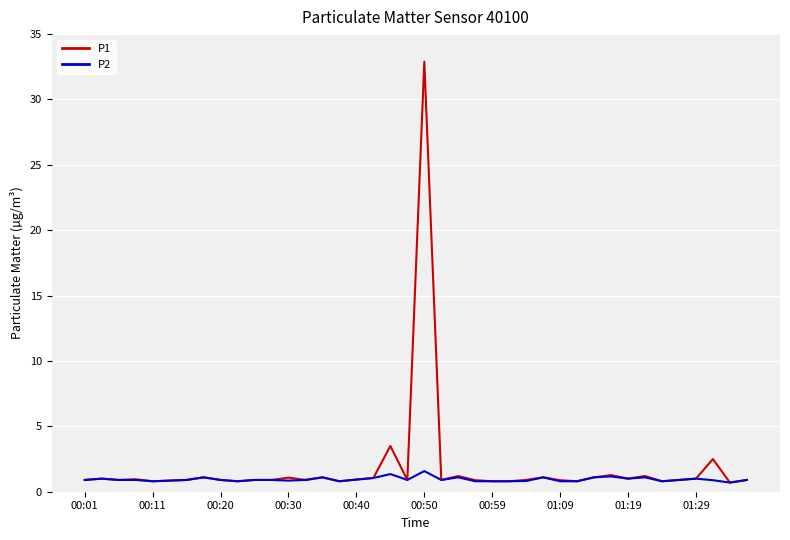

List the series in order of their overall mean, lowest first.

P2, P1